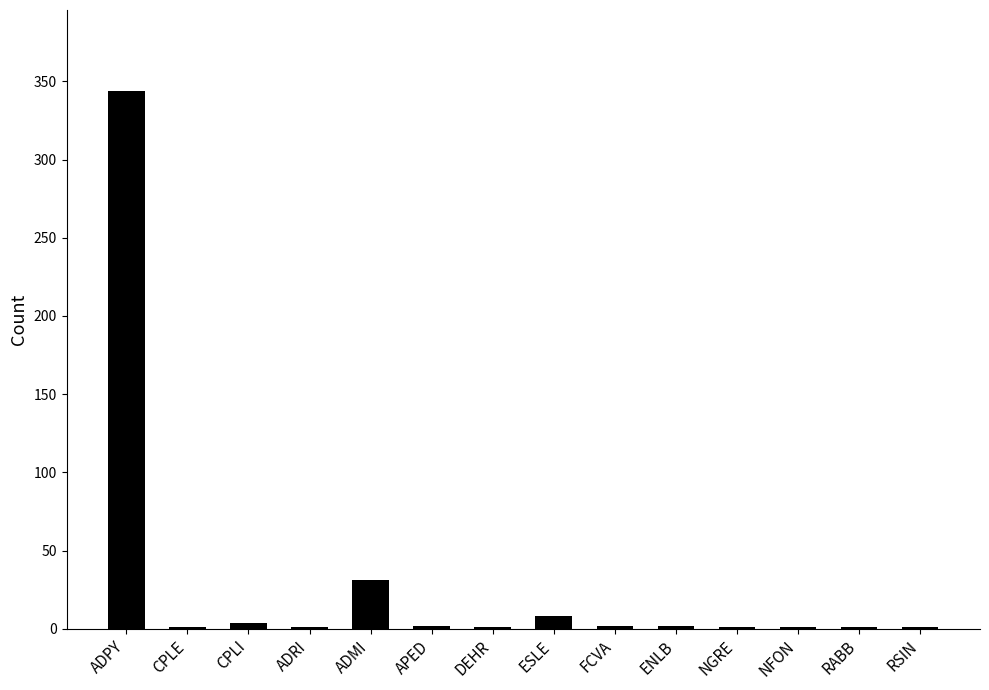

What is the sum of all values?

400